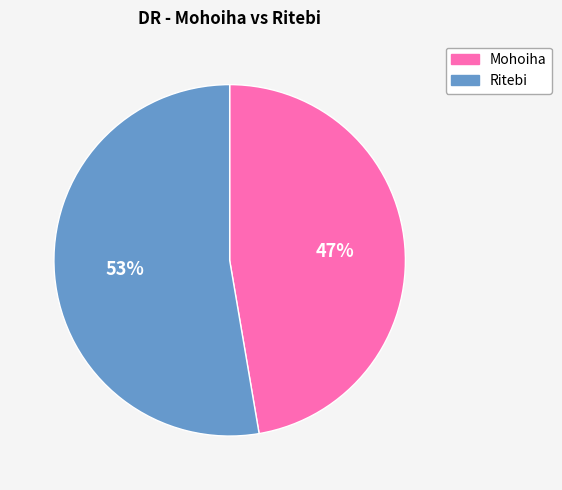

Which has a higher value, Ritebi or Mohoiha?

Ritebi